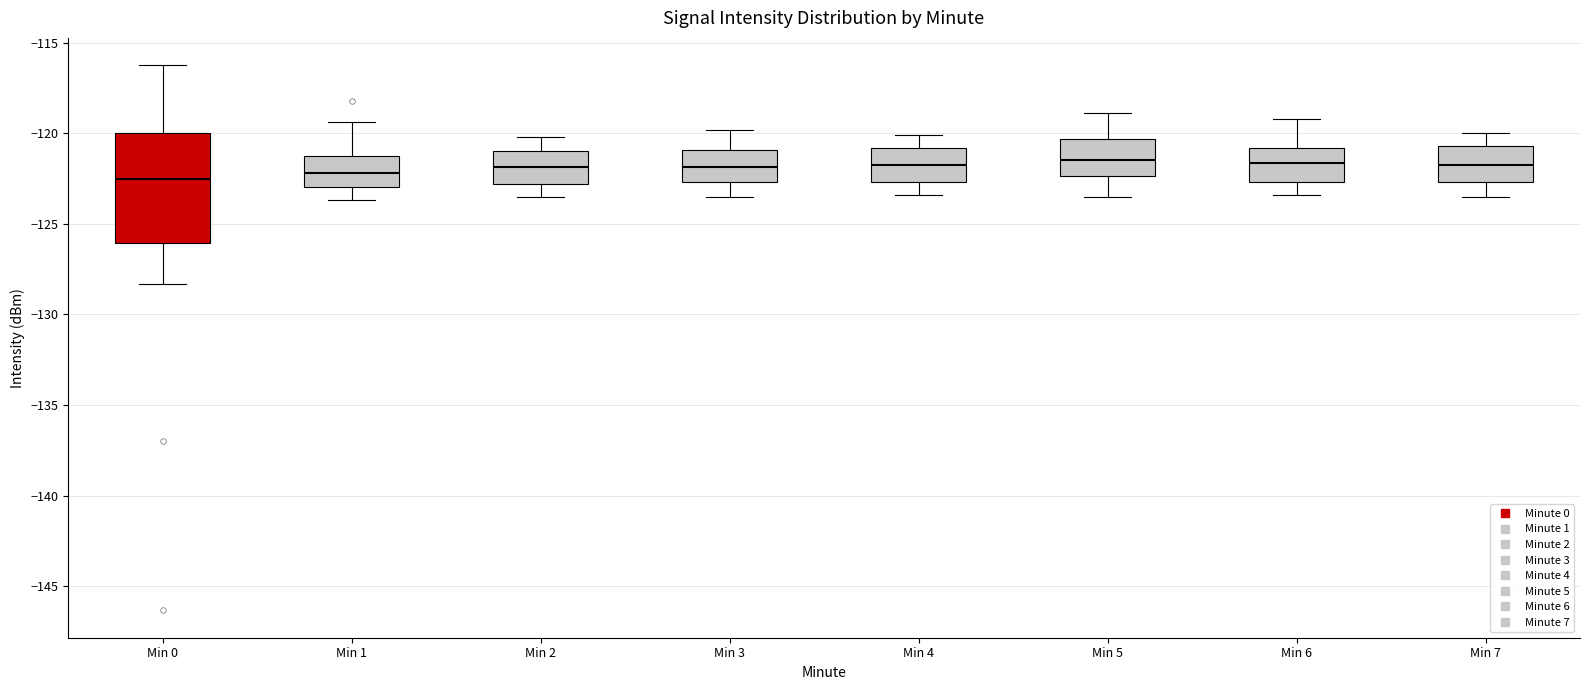

Reading left to right, read every box against the y-axis: the position of its median line, the range the box covers, and the ends of its whiskers. The values are not printed on the chart, so give them approximately, as read against the axis.

Min 0: median -122.5, box -126.0 to -120.0, whiskers -128.5 to -116.0
Min 1: median -122.0, box -123.0 to -121.5, whiskers -123.5 to -119.5
Min 2: median -122.0, box -123.0 to -121.0, whiskers -123.5 to -120.0
Min 3: median -122.0, box -122.5 to -121.0, whiskers -123.5 to -120.0
Min 4: median -121.5, box -122.5 to -121.0, whiskers -123.5 to -120.0
Min 5: median -121.5, box -122.5 to -120.5, whiskers -123.5 to -119.0
Min 6: median -121.5, box -122.5 to -121.0, whiskers -123.5 to -119.0
Min 7: median -121.5, box -122.5 to -120.5, whiskers -123.5 to -120.0